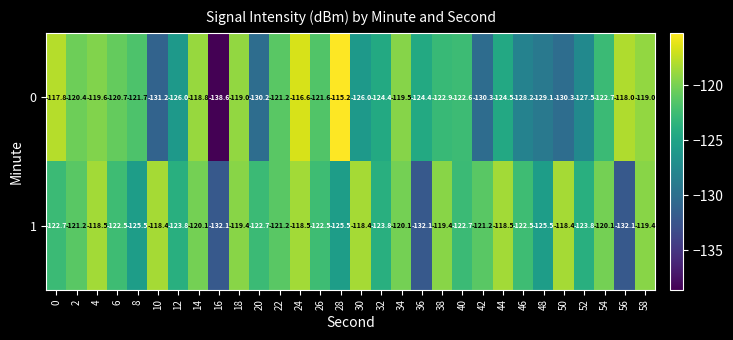

Rank the series at 2 from lowest to highest value.

1, 0